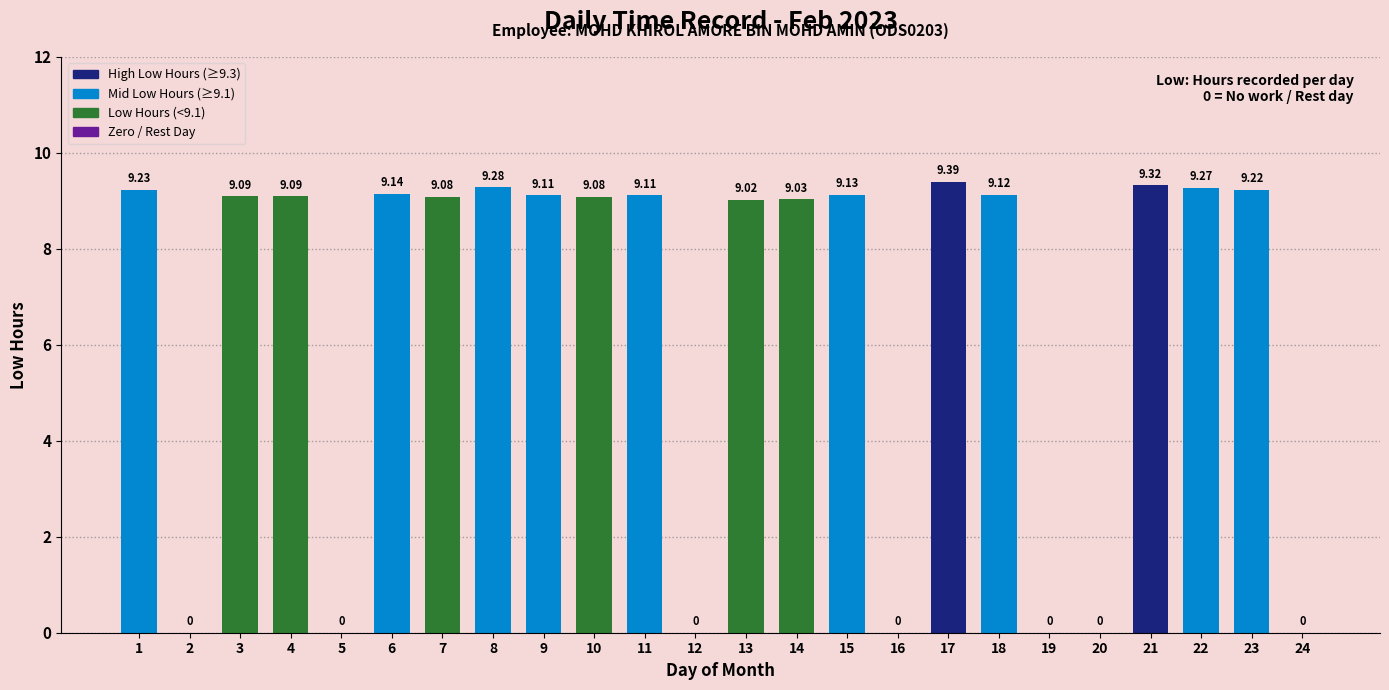

Which has a higher value, 24 or 21?

21